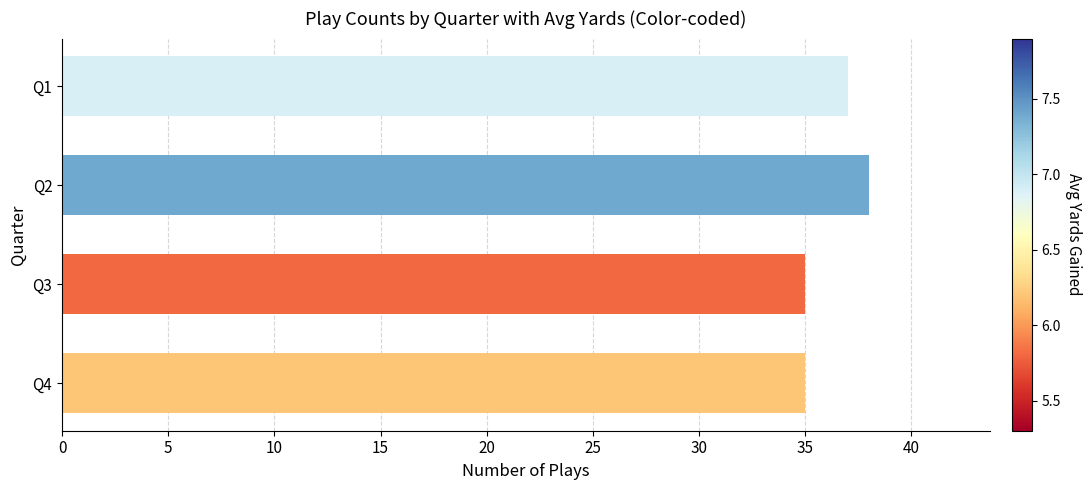

What is the ratio of the value at Q1 to the value at Q4?

1.1